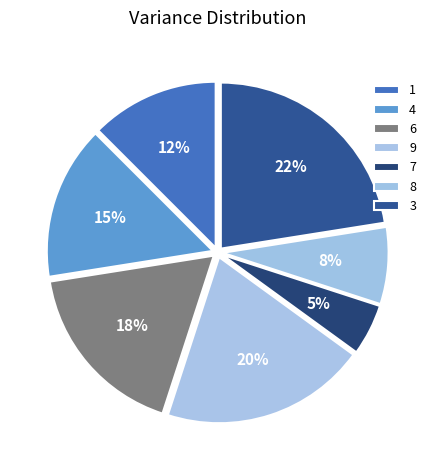

Does 3 represent more than half of the total?

No